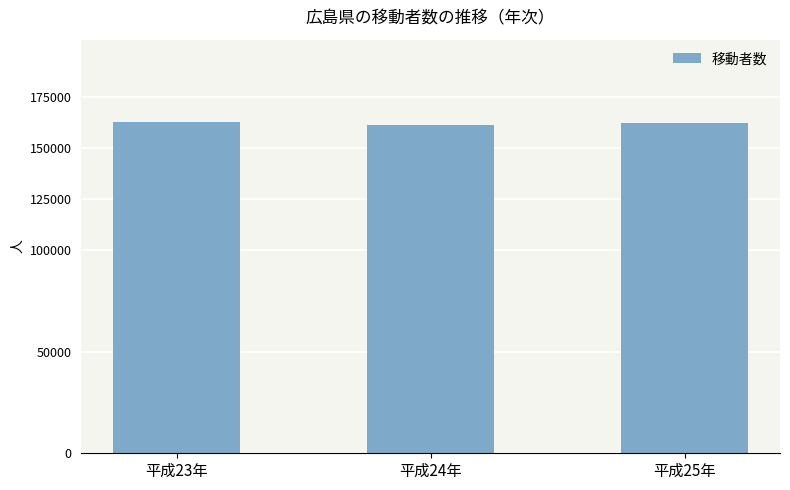

What is the label of the 1st bar from the left?

平成23年